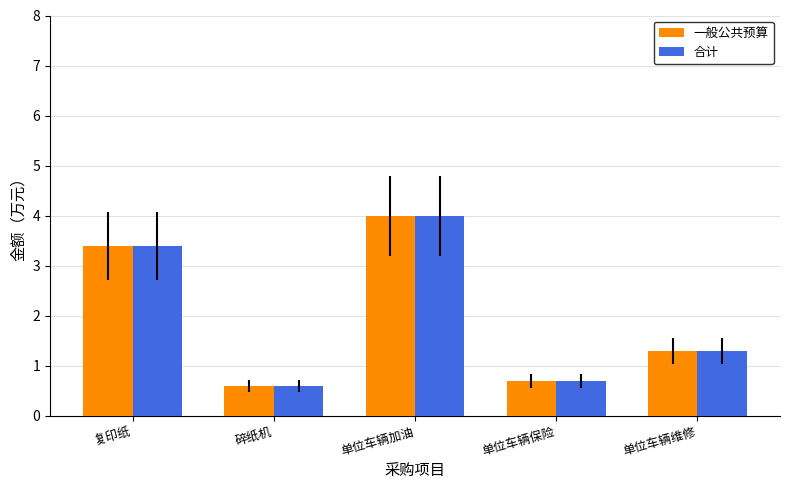

What is the difference between the maximum and minimum values in the 合计 series?

3.4